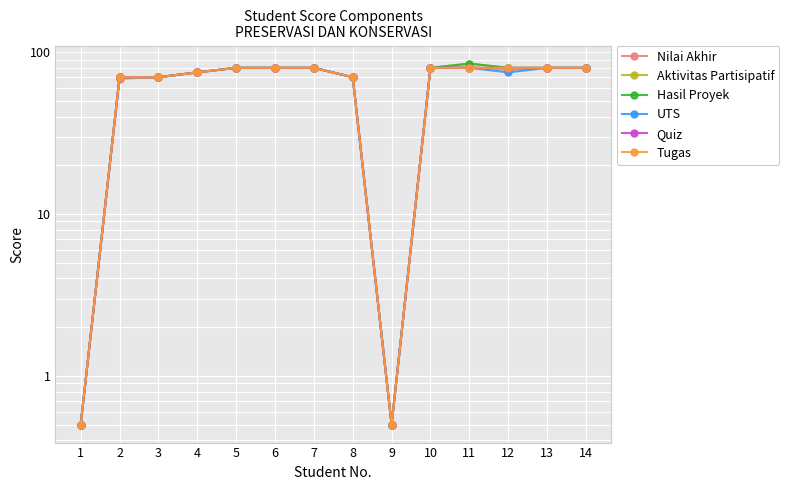

How many interior local valleys does the UTS series have?

2